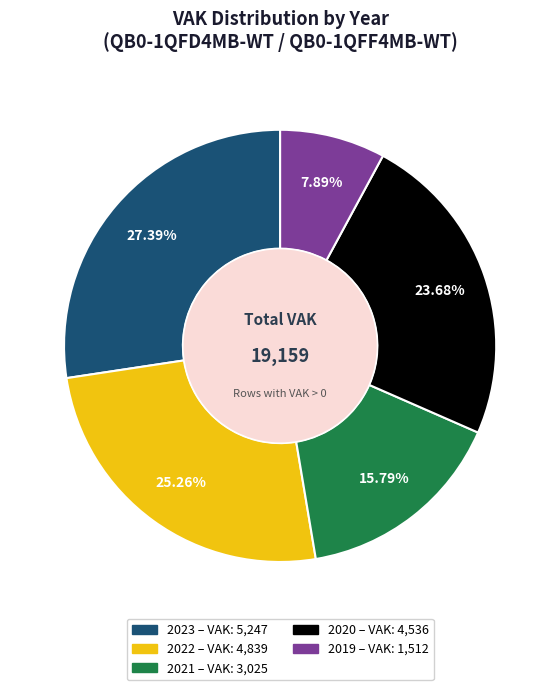

Is there a majority slice in this chart?

No